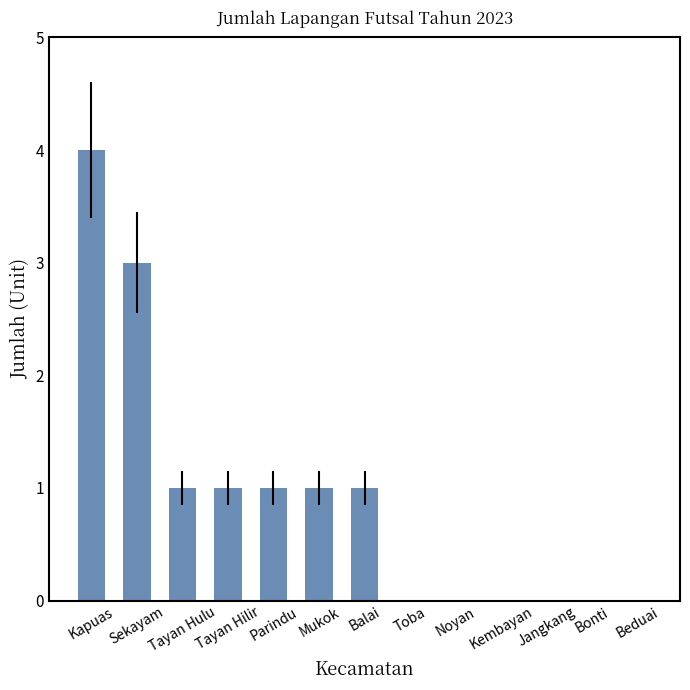

What is the sum of all values?

12